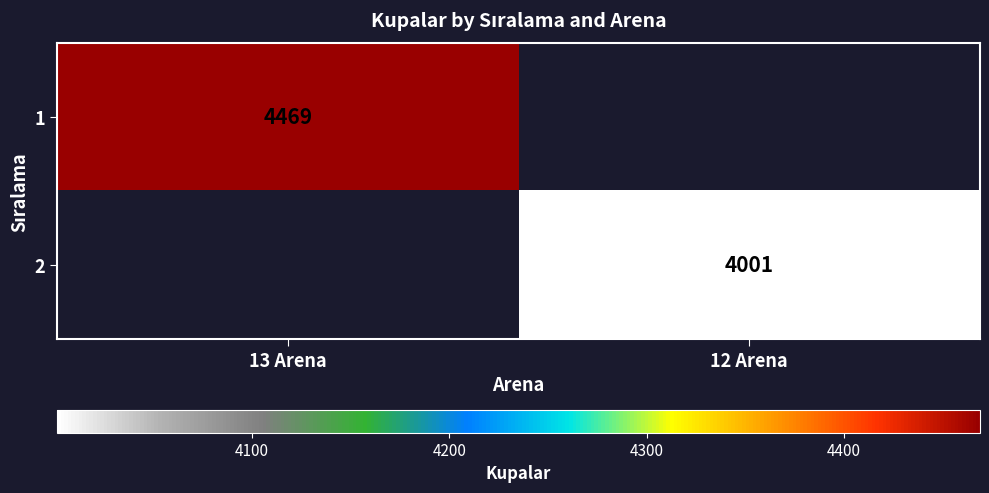

True or false: 2 has a value of 1966 at 12 Arena.

False